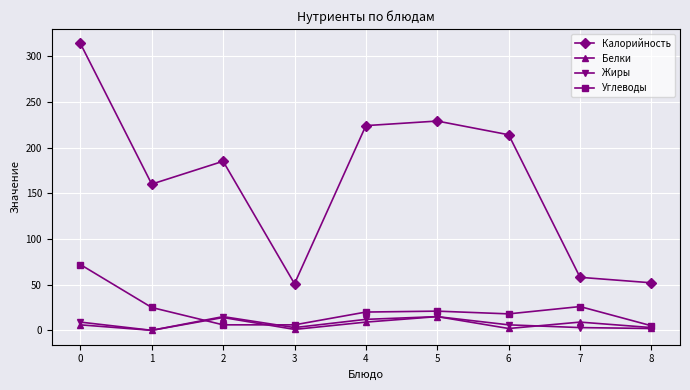

How many distinct data groups are displayed?

4